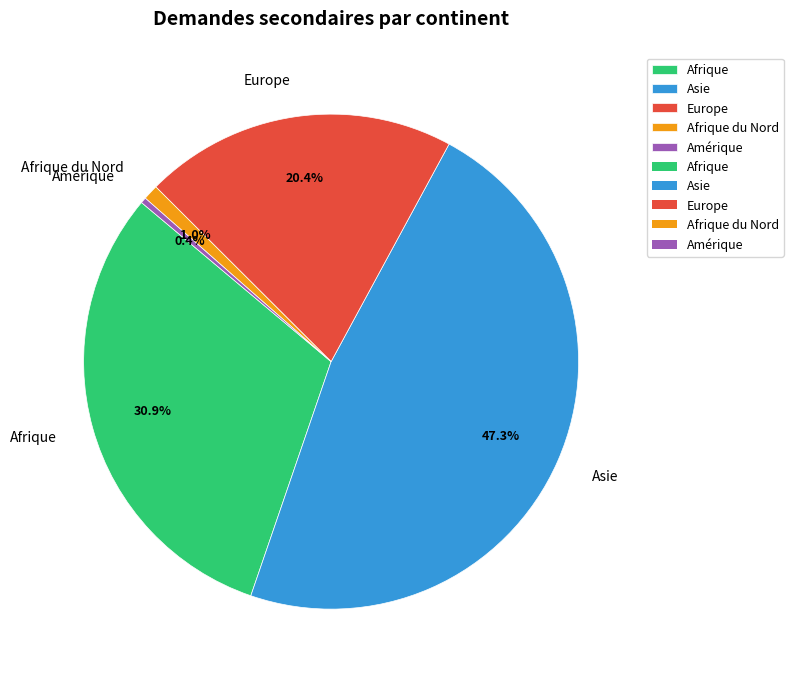

How many segments does this pie chart have?

5